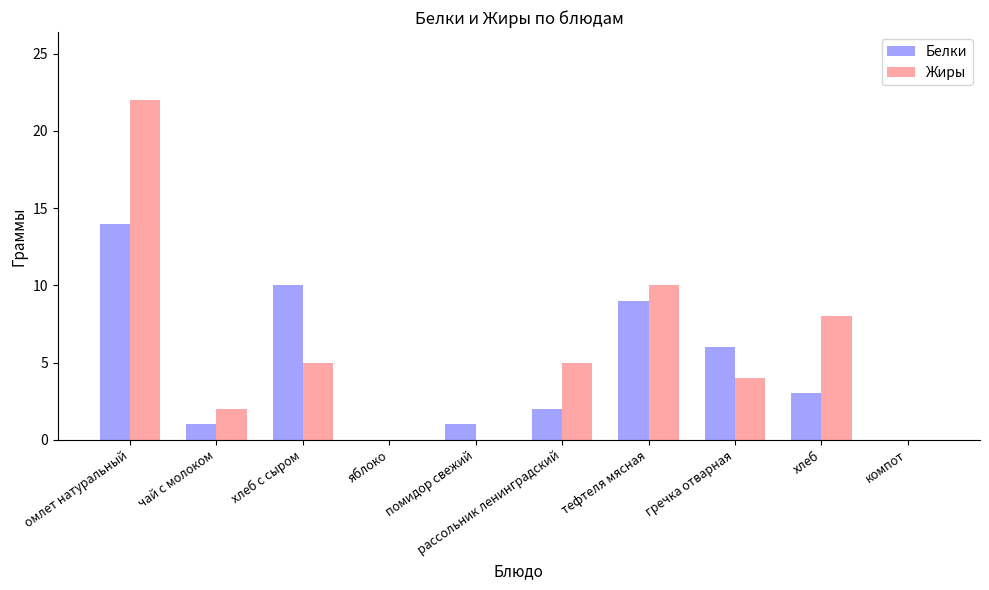

True or false: Жиры has a value of 6 at тефтеля мясная.

False